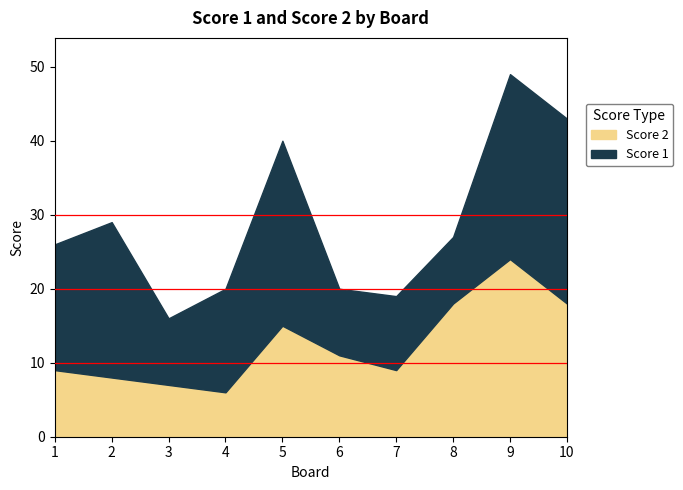

Which series has the largest total across all categories?

Score 1